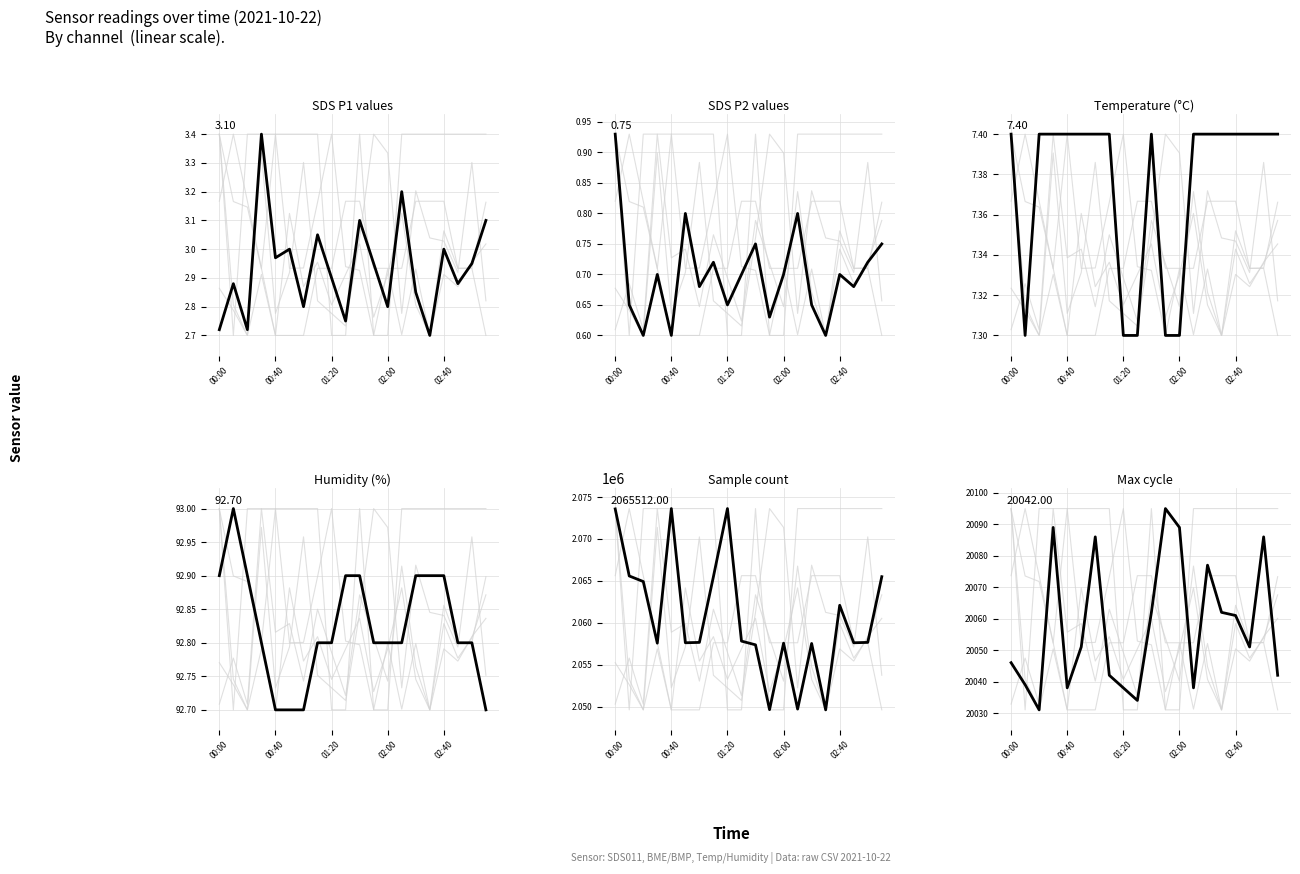

At how many categories does at least one series exceed 1296901?

20